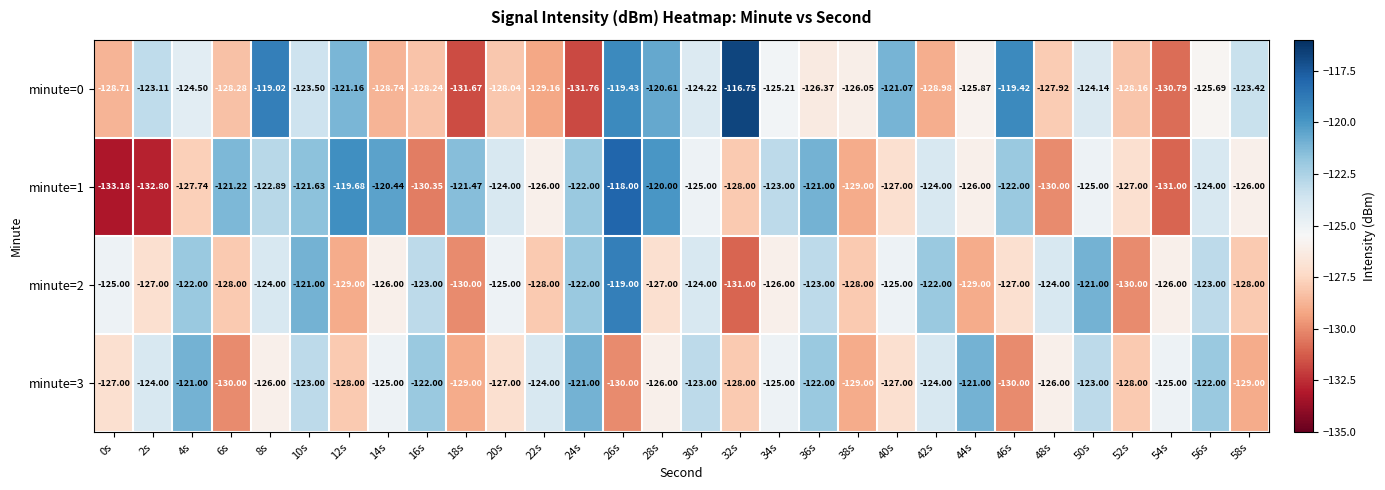

Which label corresponds to the smallest value in the chart?

0s